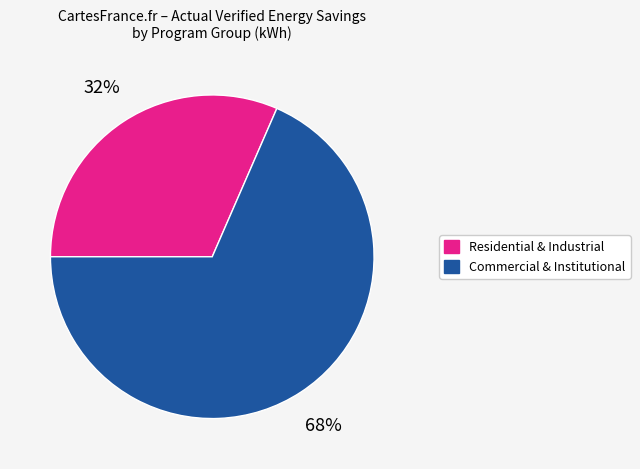

Is there a majority slice in this chart?

Yes